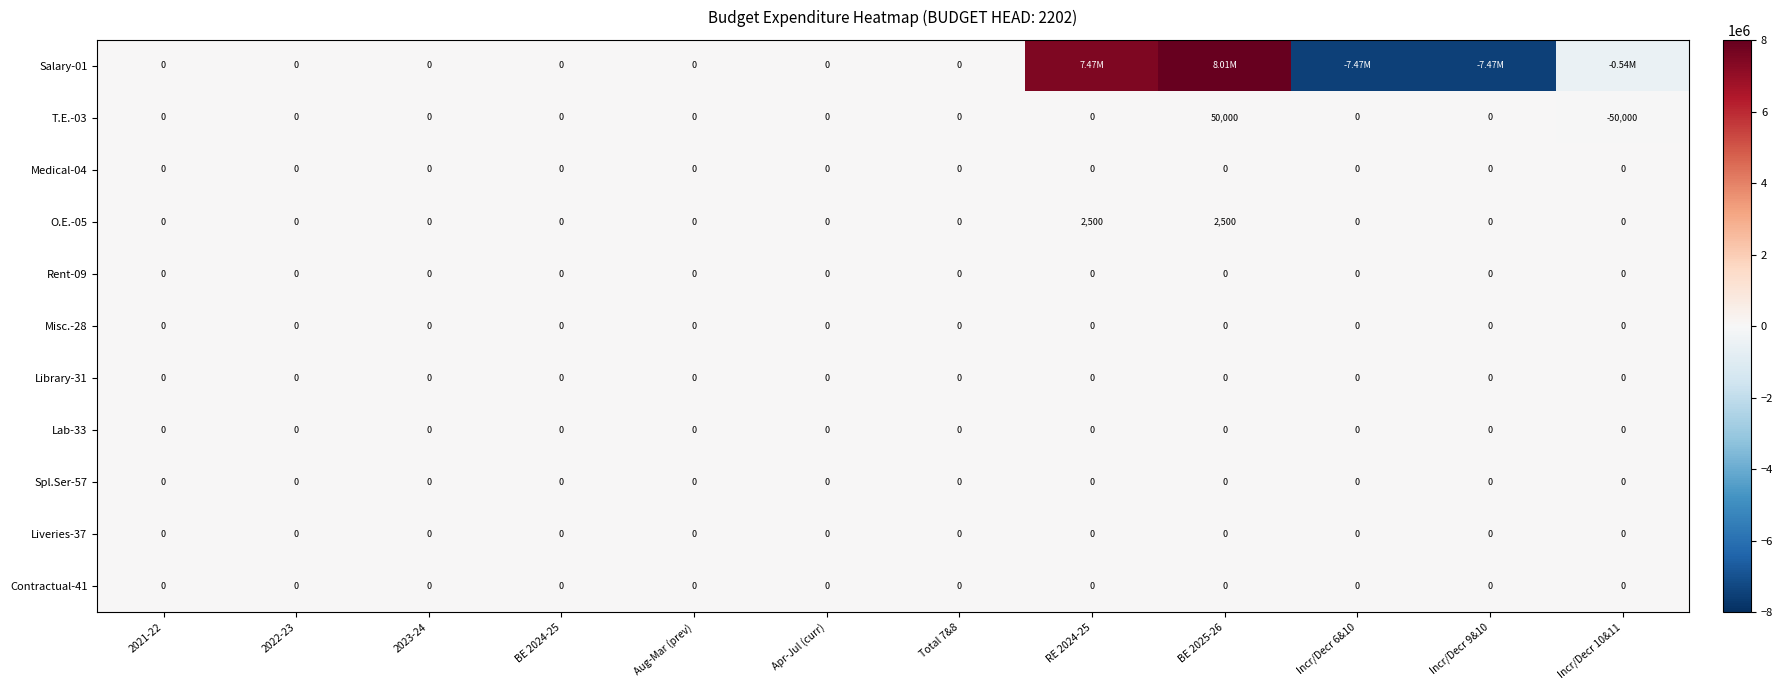

What is the average value of the O.E.-05 series?

416.7